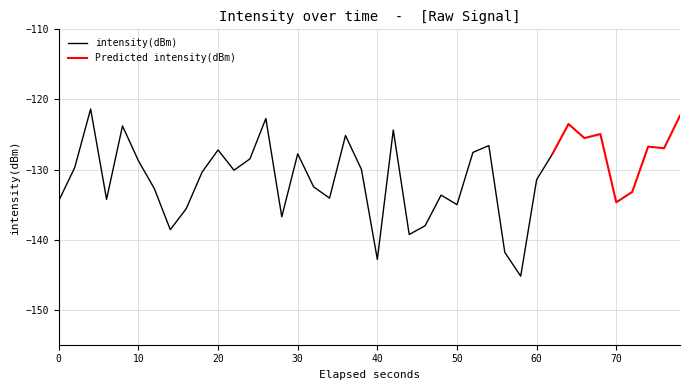

How many values are below -129?

22